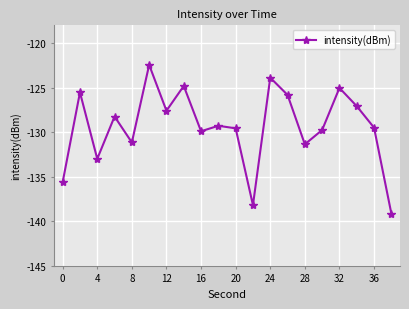

What is the value of the 12th point from the left?

-138.2